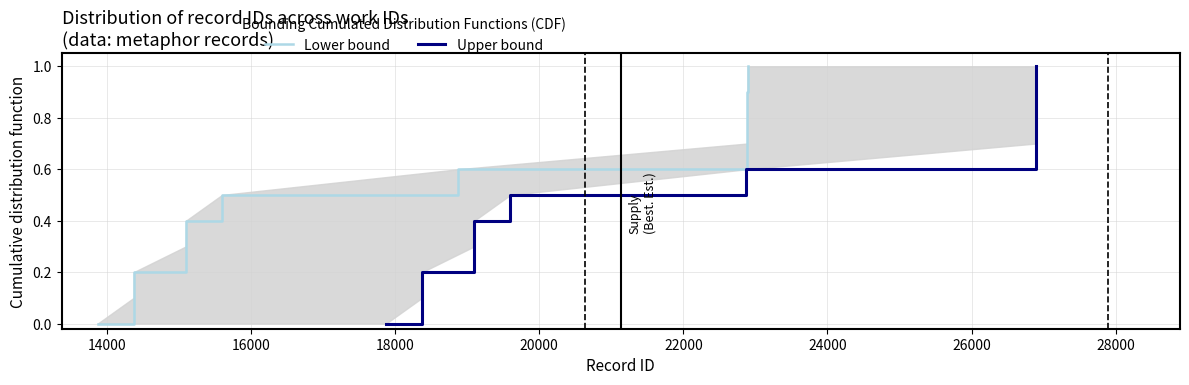

The value of Lower bound at 10 is 1.6. True or false?

False